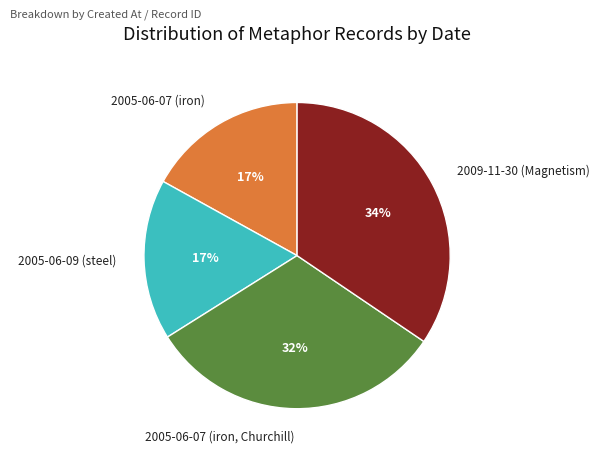

Do 2005-06-07 (iron) and 2005-06-07 (iron, Churchill) together represent more than half of the pie?

No